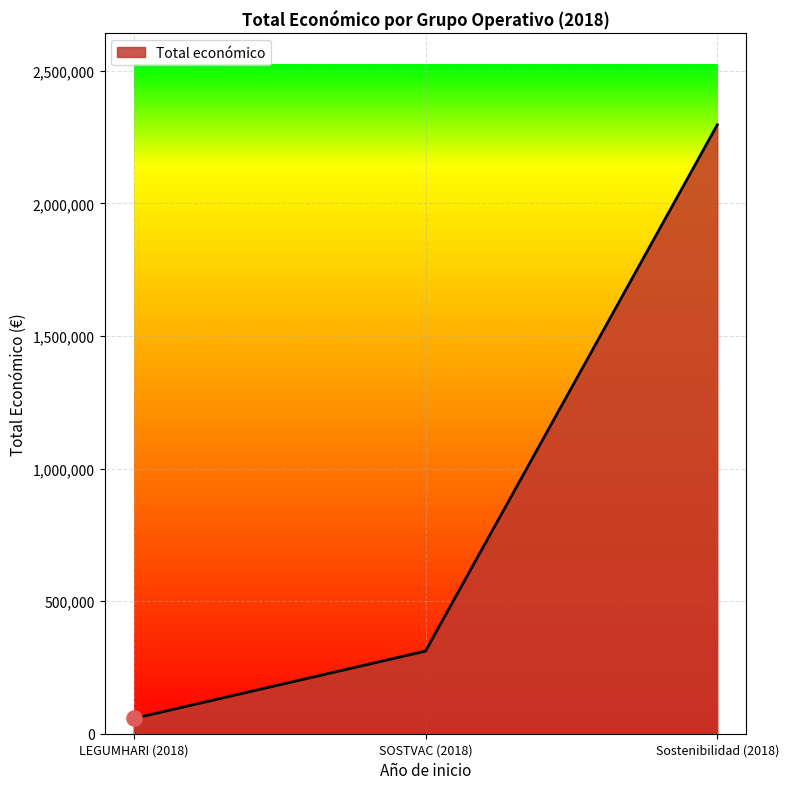

Between Sostenibilidad (2018) and SOSTVAC (2018), which is larger?

Sostenibilidad (2018)